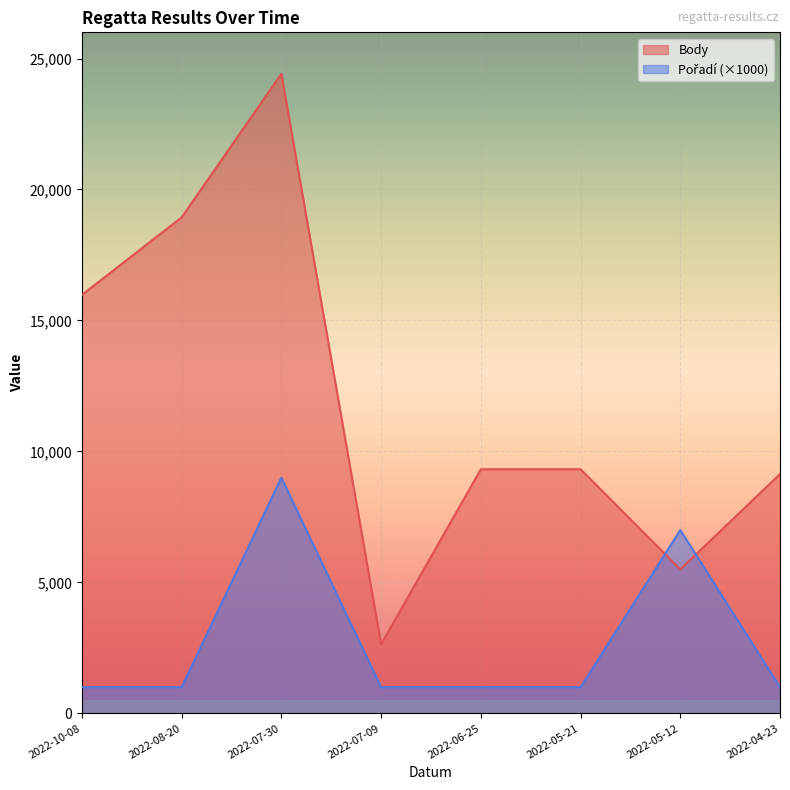

Between which two adjacent categories do Pořadí and Body first intersect?

2022-05-21 and 2022-05-12